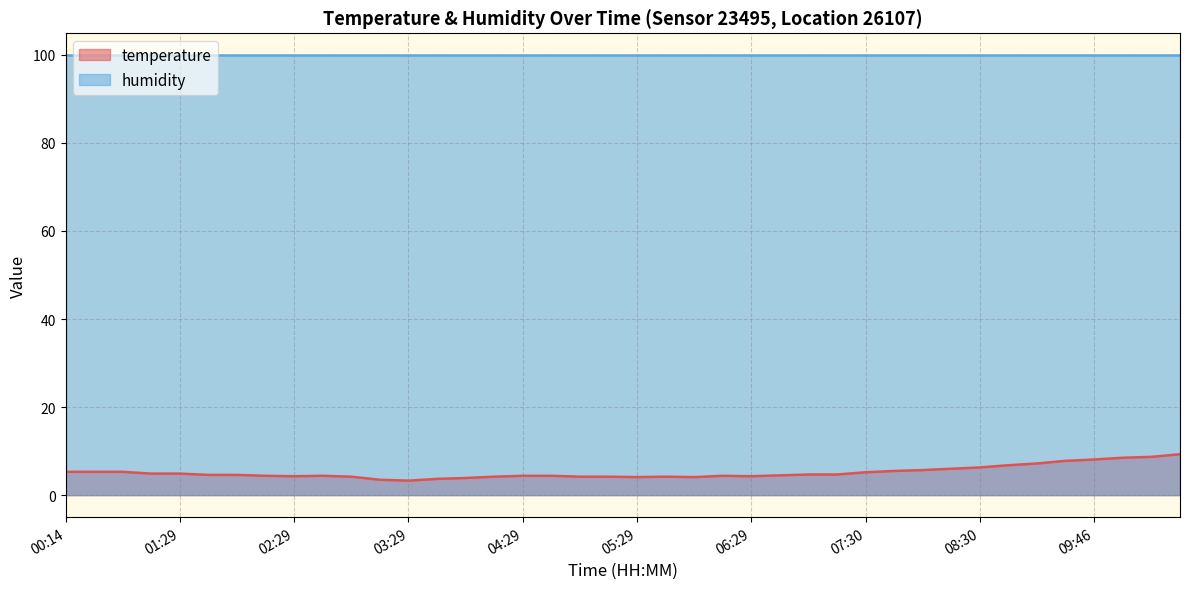

What is the value of the 6th point from the left?

4.6